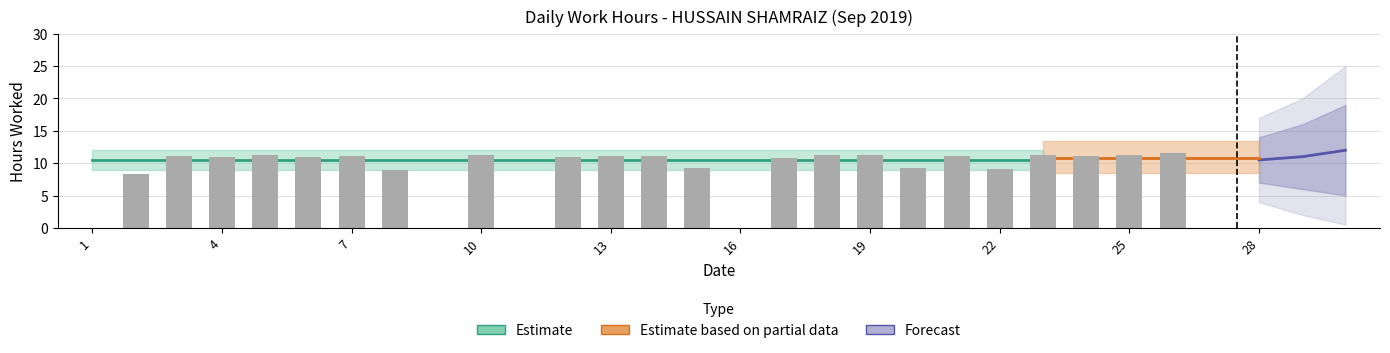

Which category has the lowest value across all series?

1